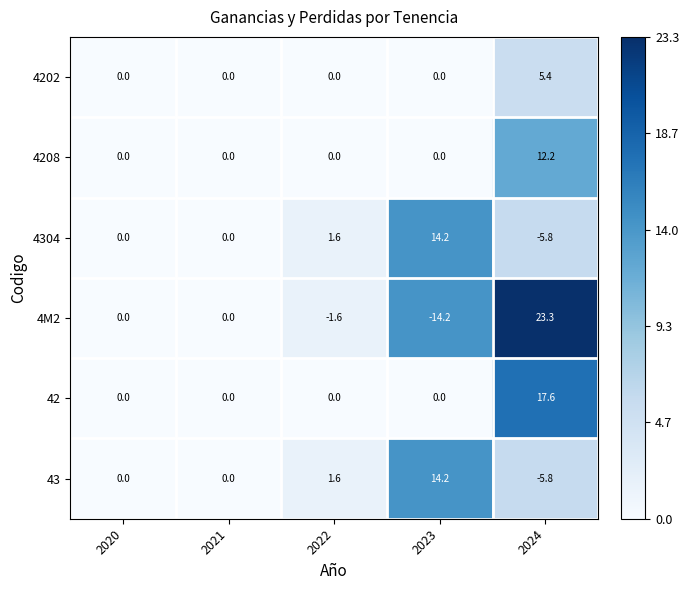

Which label corresponds to the smallest value in the chart?

2023